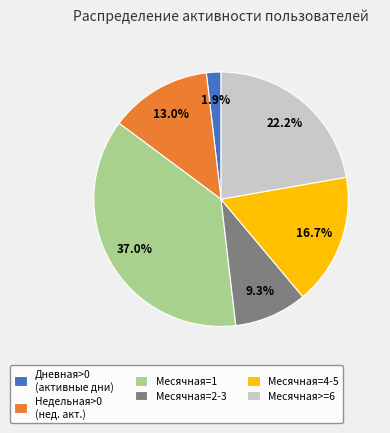

Is there a majority slice in this chart?

No